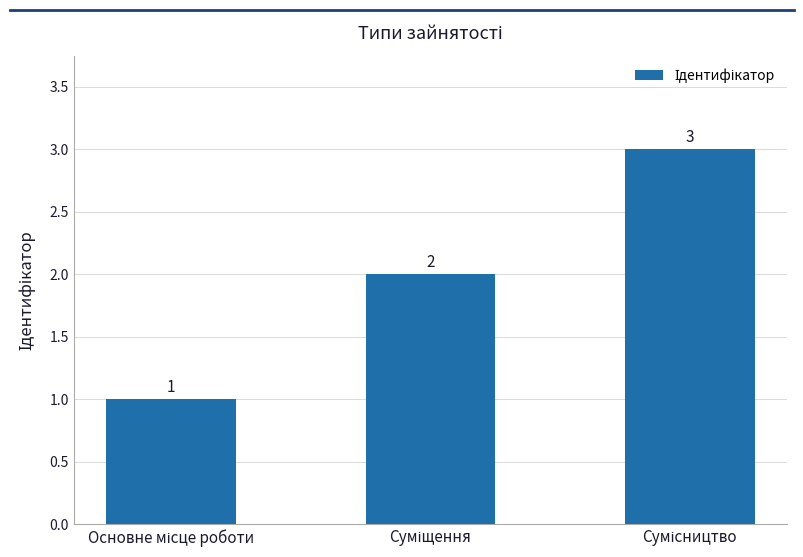

What is the sum of all values?

6